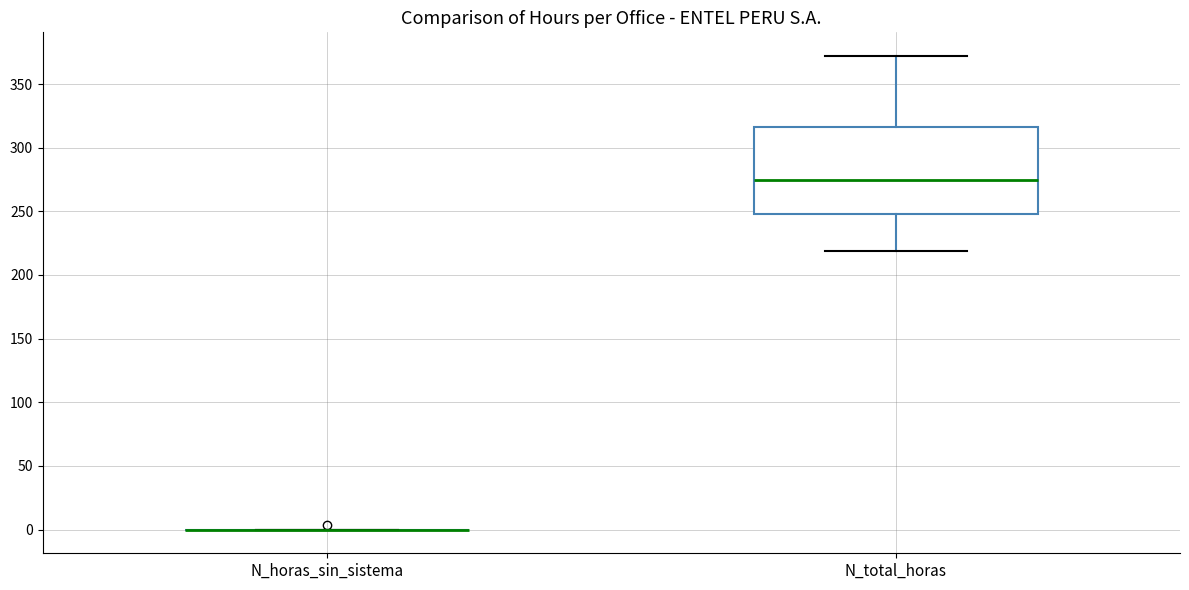

Where does the lower whisker of the box for N_total_horas end on the y-axis? The values are not printed on the chart, so give them approximately, as read against the axis.

220